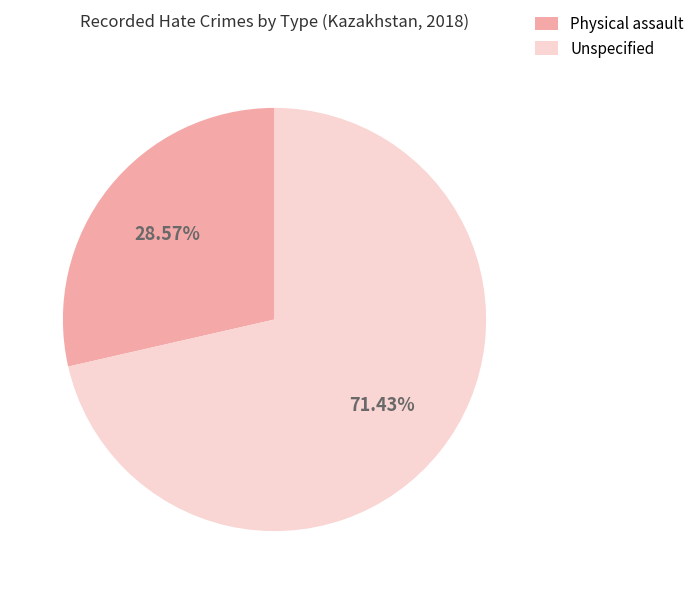

Is there a majority slice in this chart?

Yes